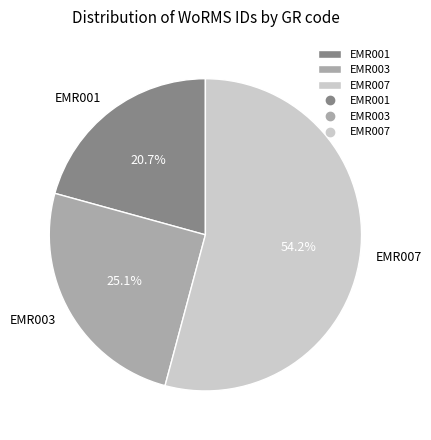

Is it true that EMR003 is 25% of the pie?

True